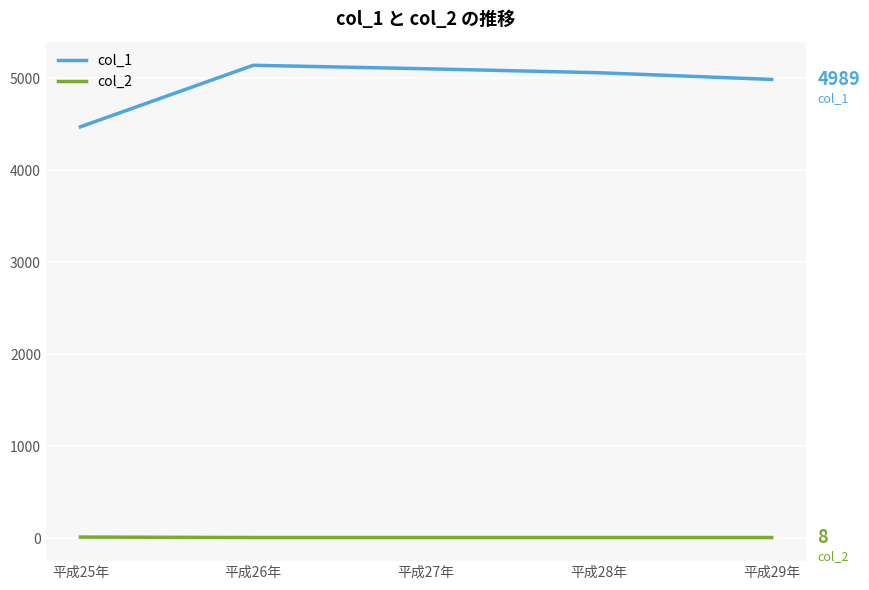

List the series in order of their overall mean, highest first.

col_1, col_2